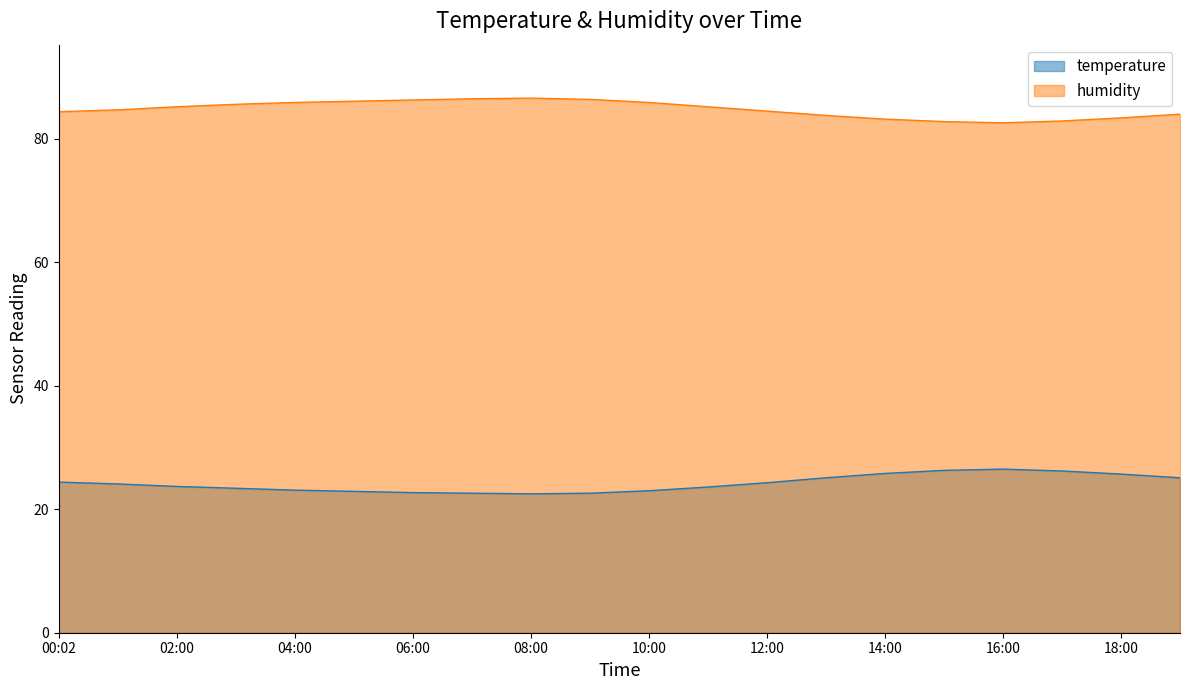

Which category has the lowest value in the temperature series?

08:00